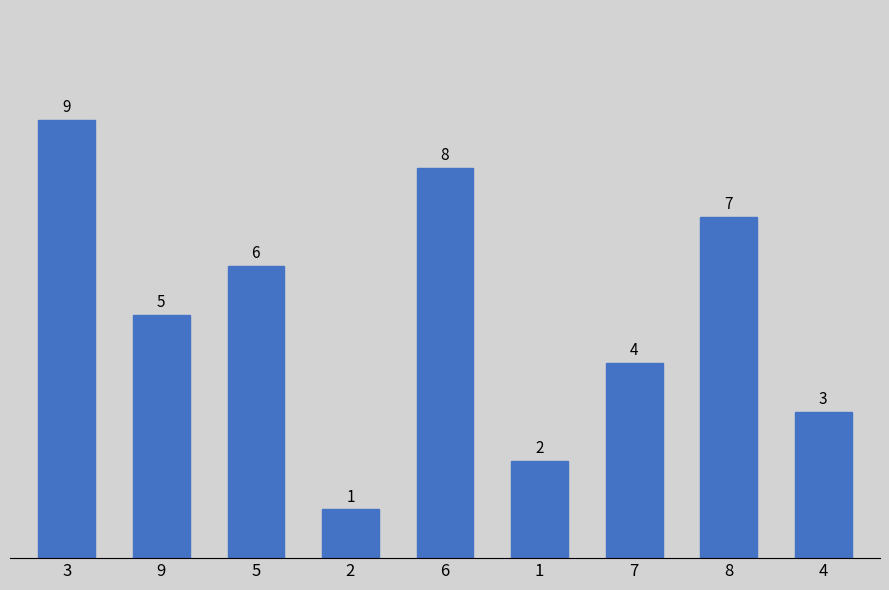

What is the change in value from 6 to 4?

-5